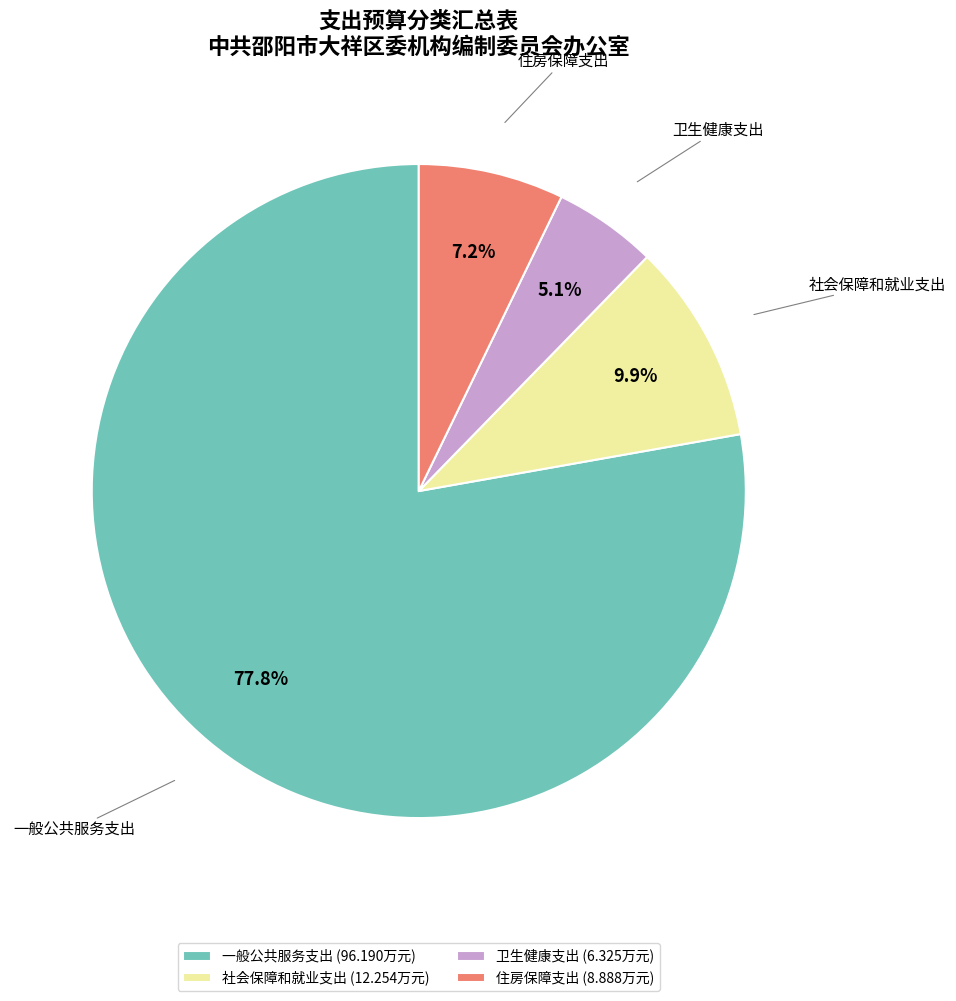

What is the total percentage of 卫生健康支出 and 一般公共服务支出?

82.9%